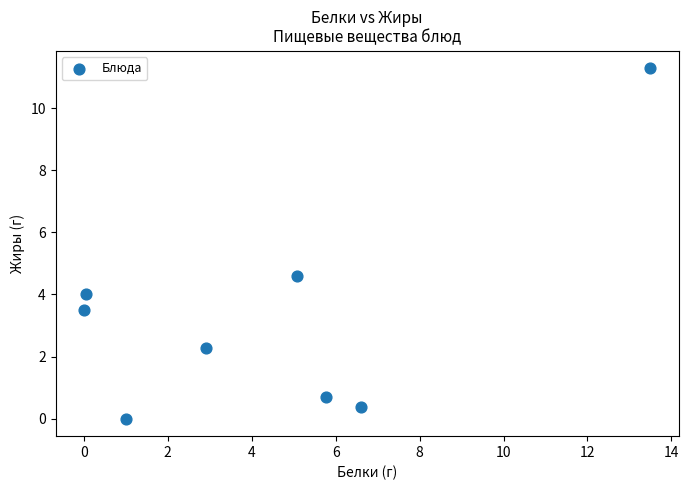

What Y value in the scatter plot is closest to 5?

4.6